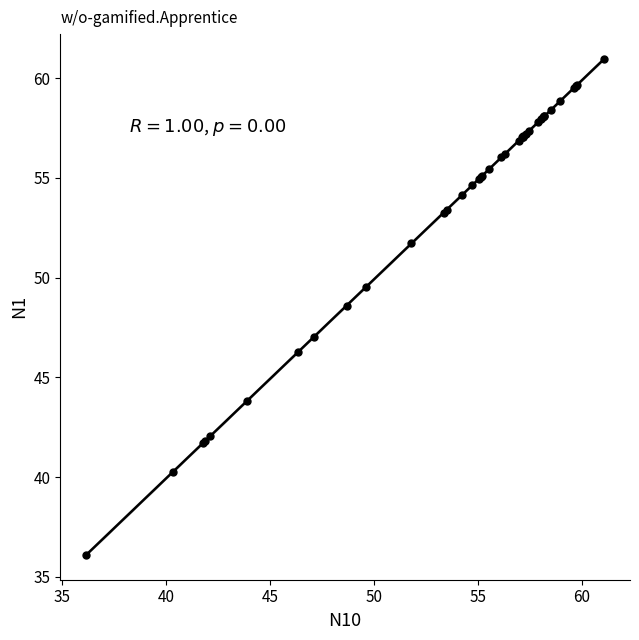

What Y value in the scatter plot is closest to 48?

48.6